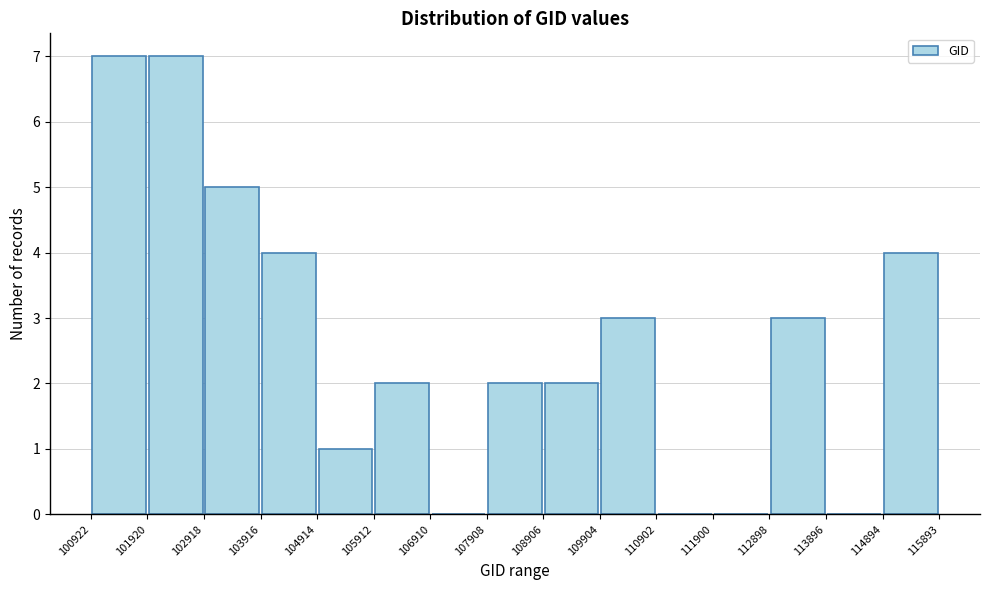

Reading left to right, list every bar in this chart as the range it spans on the x-axis followed by its height. The values are not printed on the chart, so give them approximately, as read against the axis.

100922 to 101920: 7
101920 to 102918: 7
102918 to 103916: 5
103916 to 104914: 4
104914 to 105912: 1
105912 to 106910: 2
106910 to 107908: 0
107908 to 108906: 2
108906 to 109904: 2
109904 to 110902: 3
110902 to 111900: 0
111900 to 112898: 0
112898 to 113896: 3
113896 to 114894: 0
114894 to 115893: 4